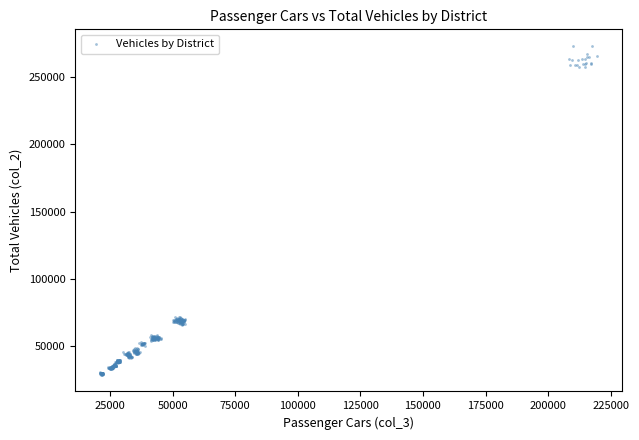

What is the range of X values (max minus min)?

198459.2